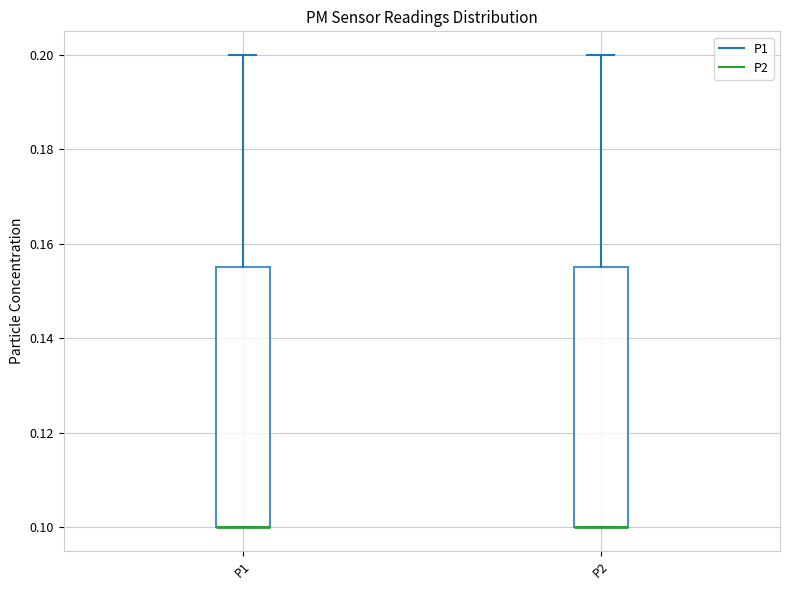

Where is the upper edge of the box for P1 on the y-axis? The values are not printed on the chart, so give them approximately, as read against the axis.

0.156